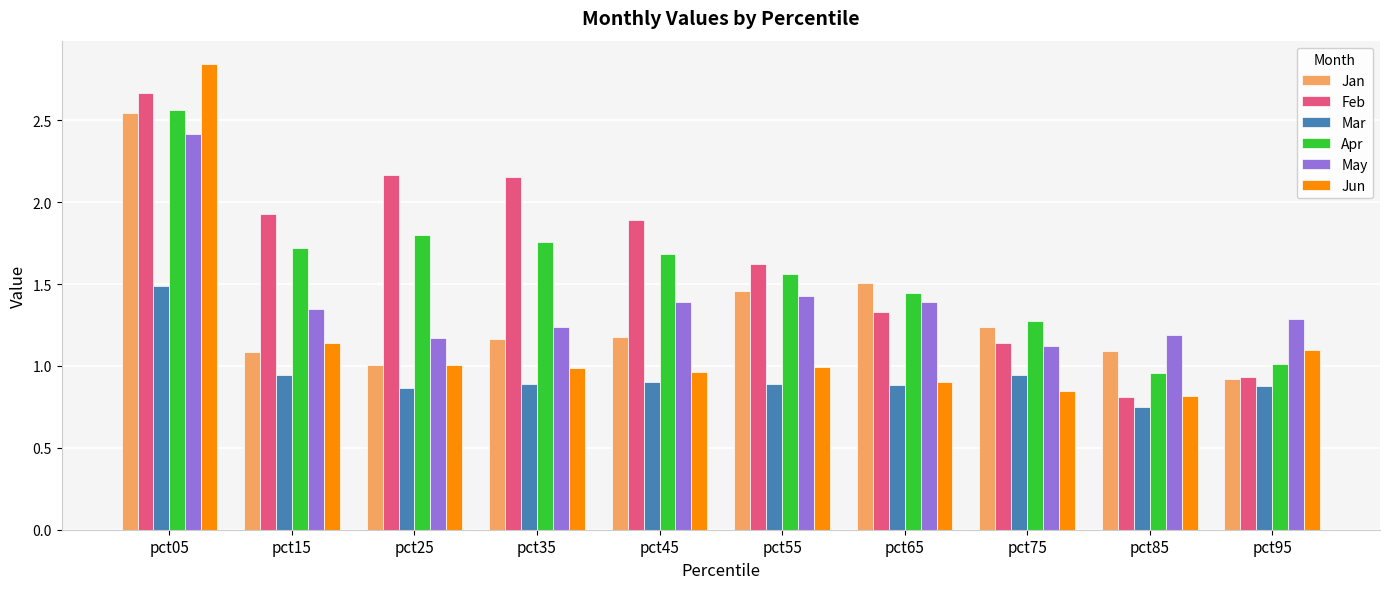

The value of Jan at pct65 is 1.5. True or false?

True